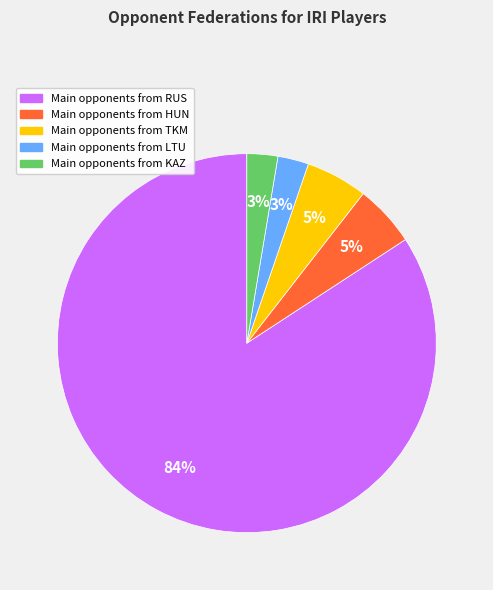

To the nearest percent, what is the average slice percentage?

20%